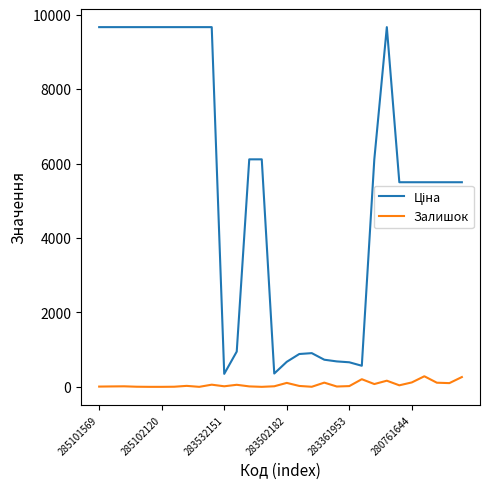

At which category does the chart reach its minimum across all series?

283361953